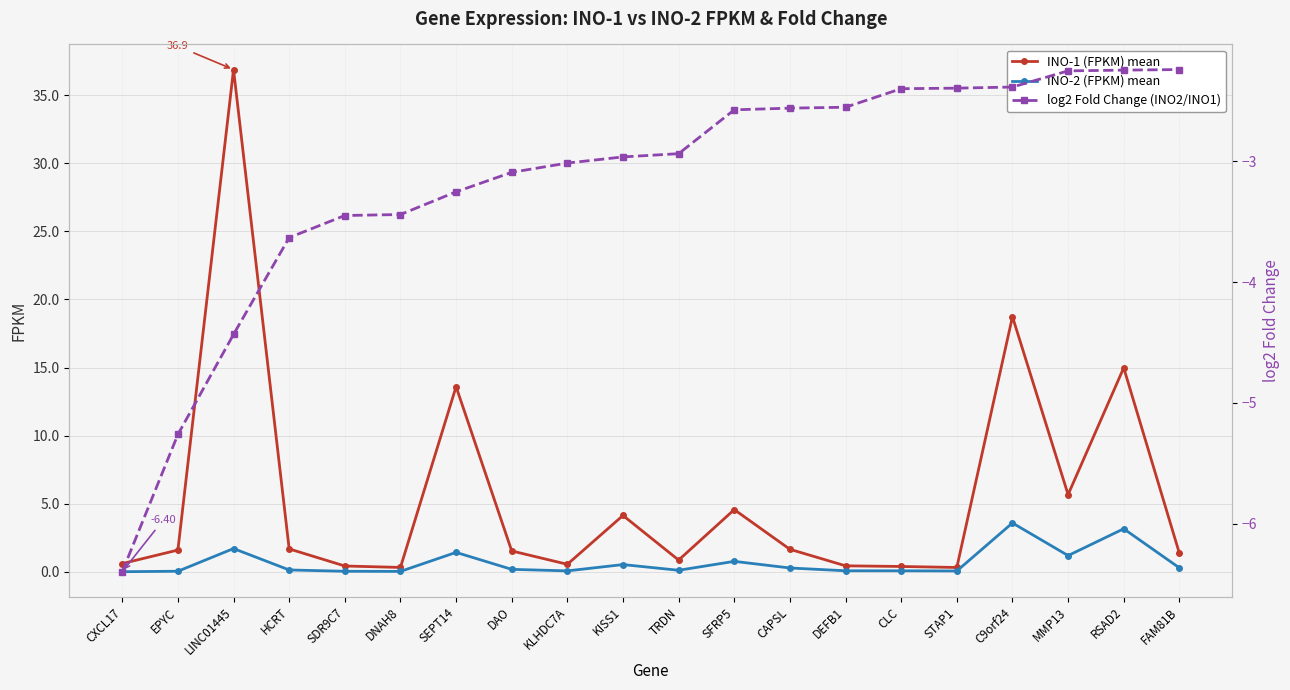

The value of INO-2 (FPKM) mean at LINC01445 is 1.7. True or false?

True